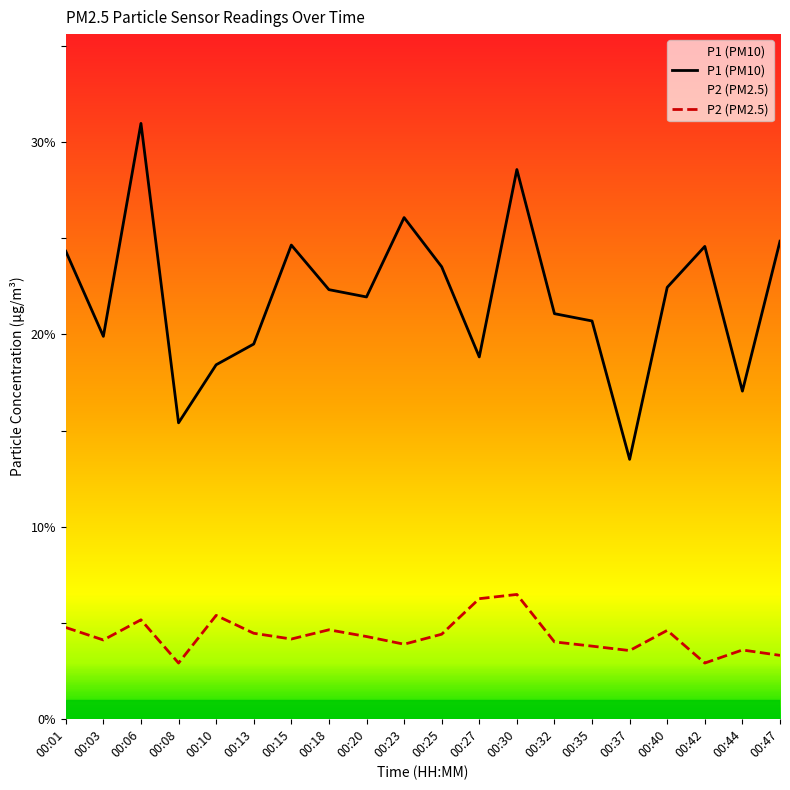

Does the chart display data point markers on the line(s)?

No